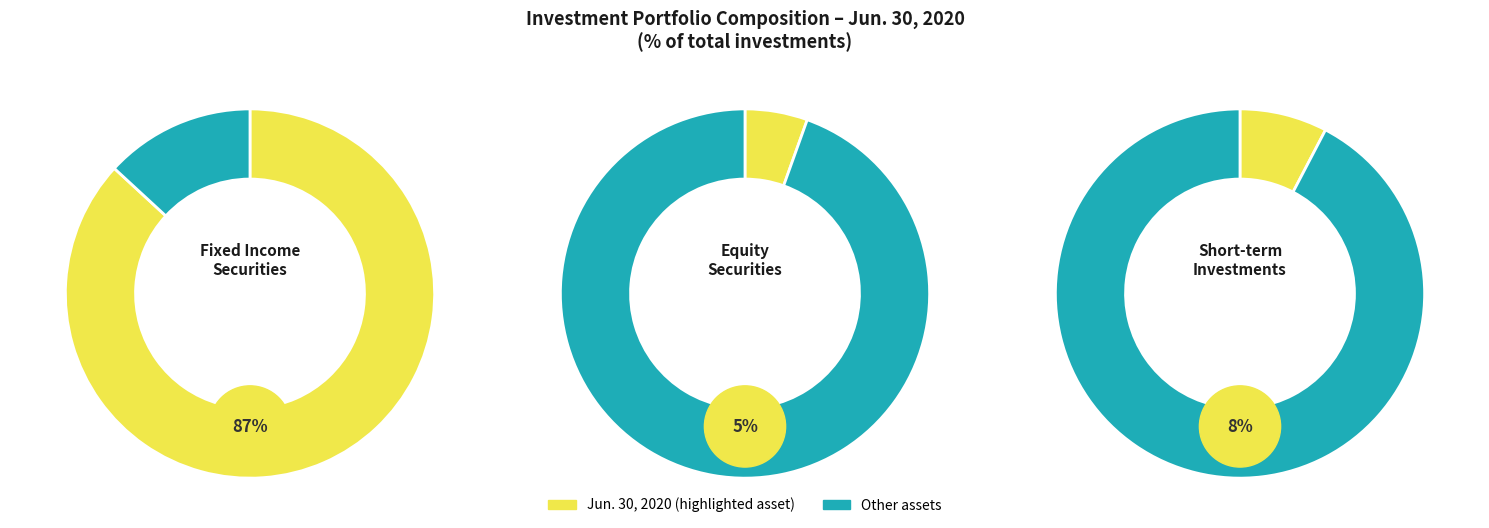

To the nearest percent, what is the average slice percentage?

50%